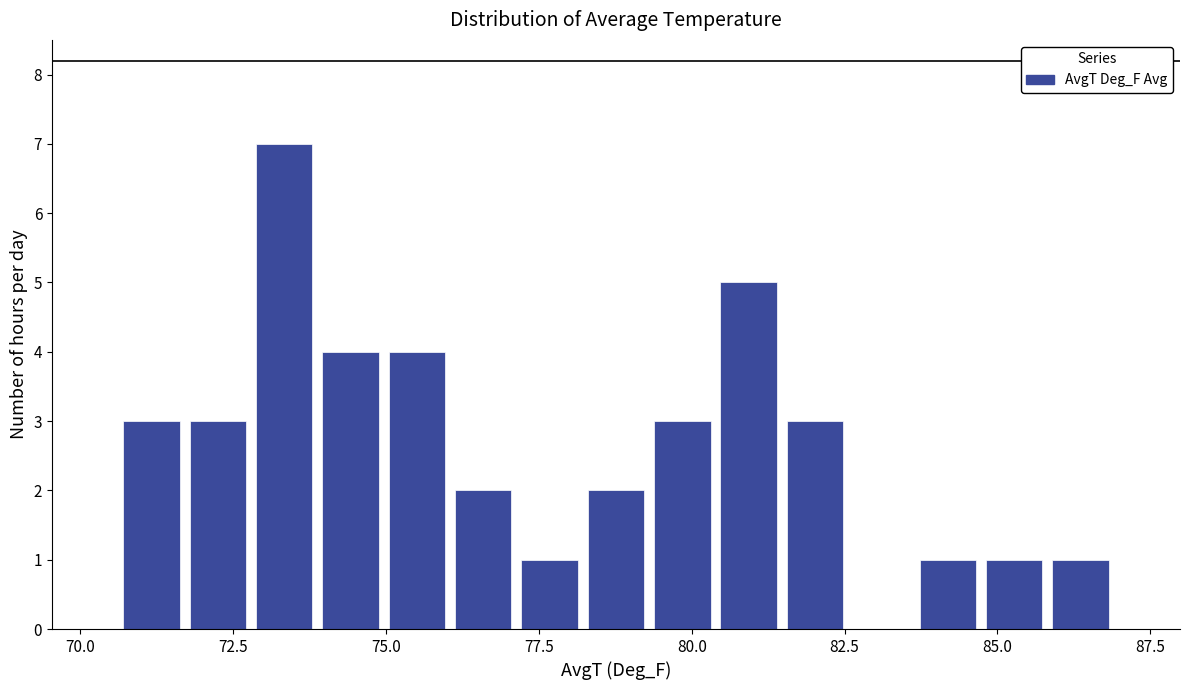

Around what value on the x-axis is the tallest bar? Give the approximate position of its centre, as read against the axis.

73.5